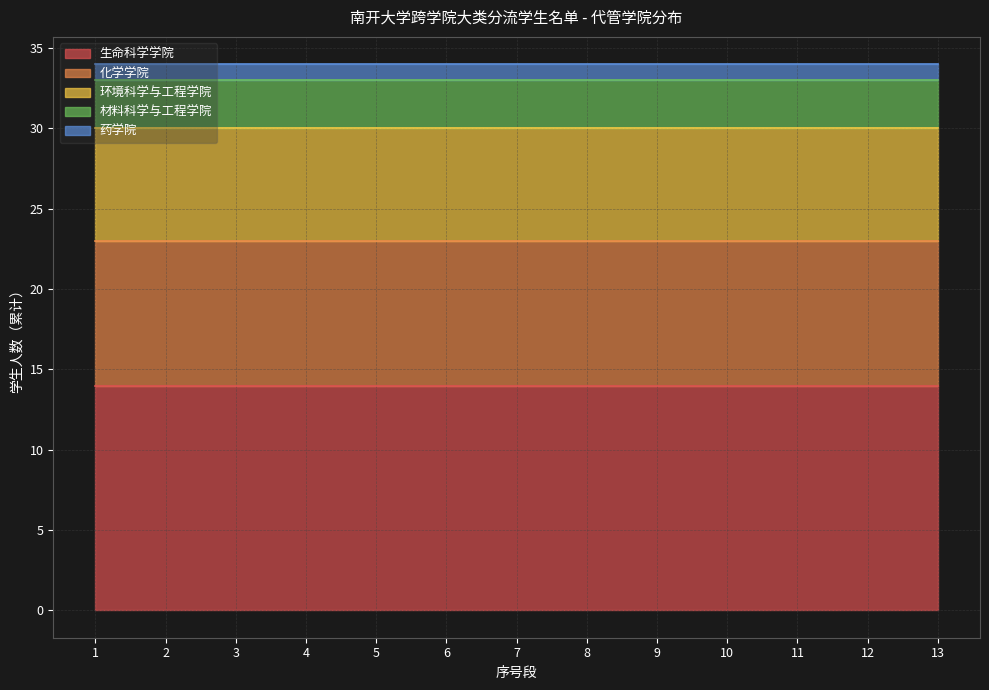

True or false: 环境科学与工程学院 and 化学学院 cross at least once.

False